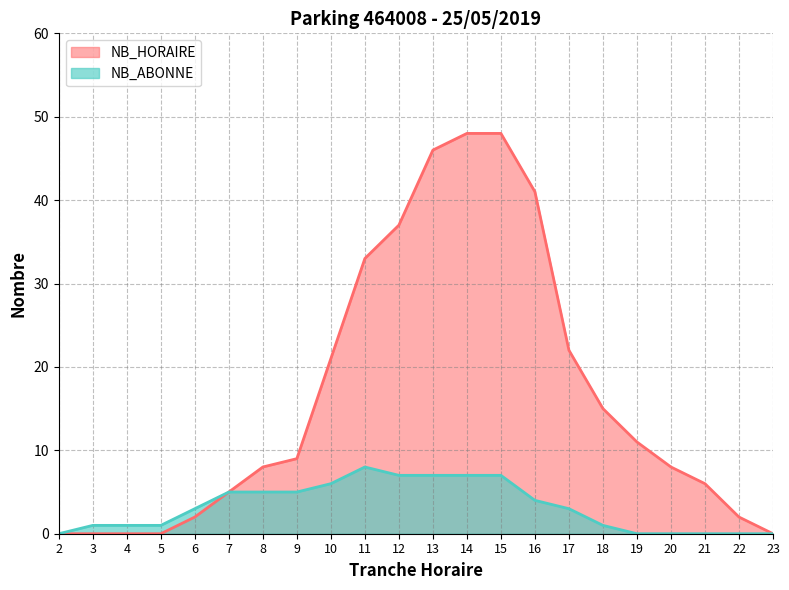

Reading left to right, what are all the values shown in this chart?

0	0	0	0	2	5	8	9	21	33	37	46	48	48	41	22	15	11	8	6	2	0